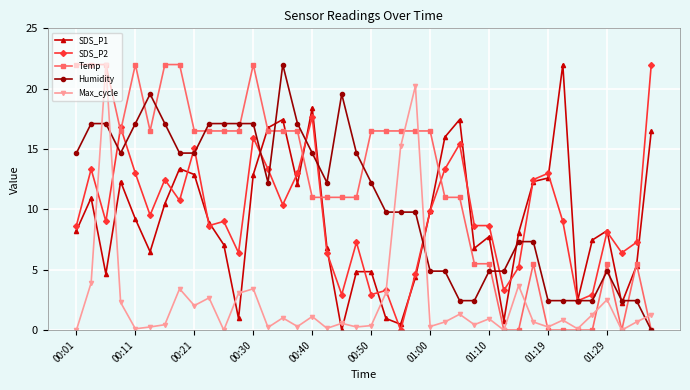

Which series has the largest total across all categories?

Temp